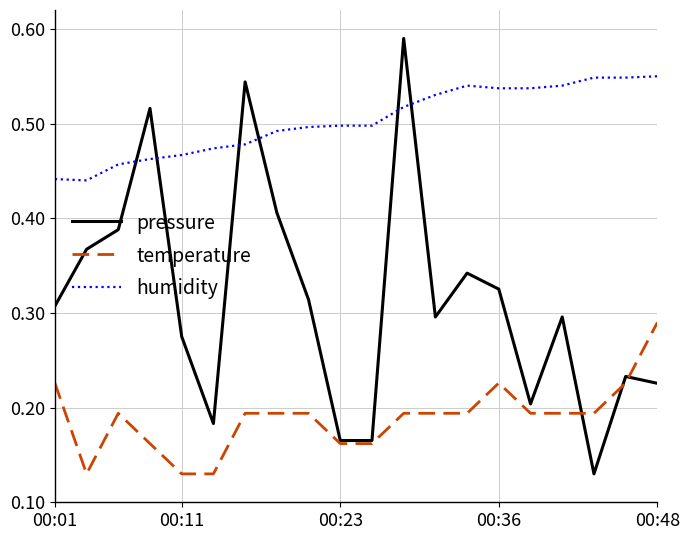

What are all the series names shown in the legend?

pressure, temperature, humidity